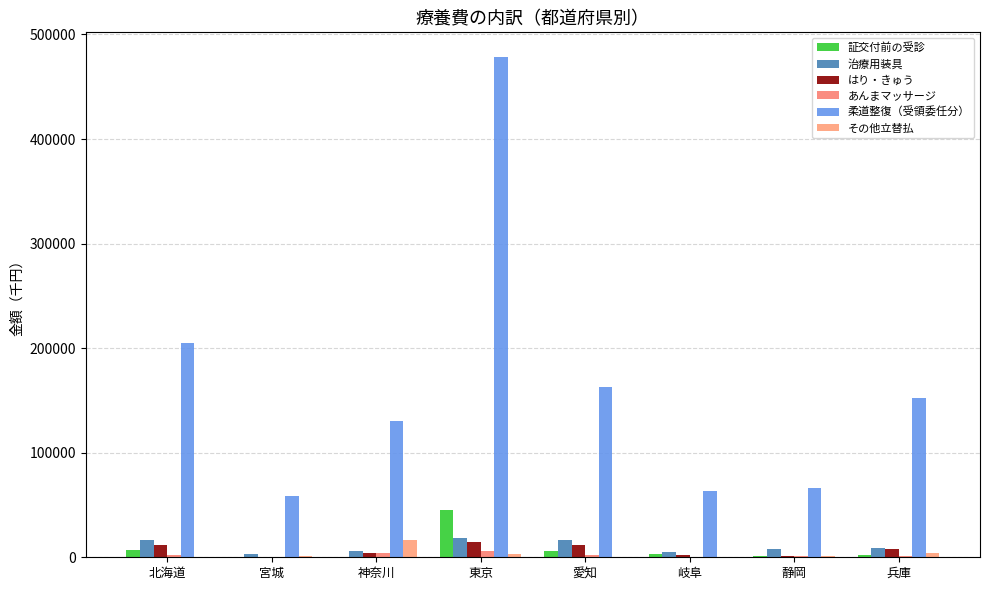

What position from the left is 宮城?

2